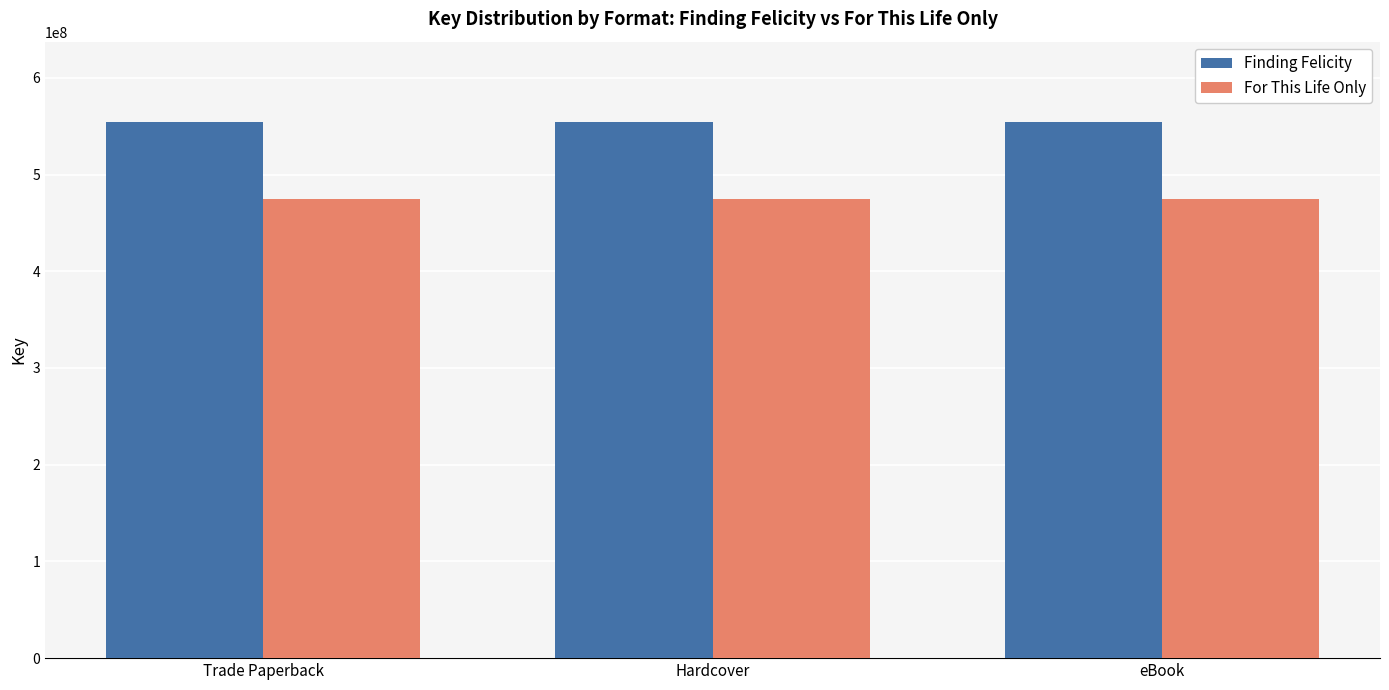

Is it true that For This Life Only equals 474872557 at Trade Paperback?

True